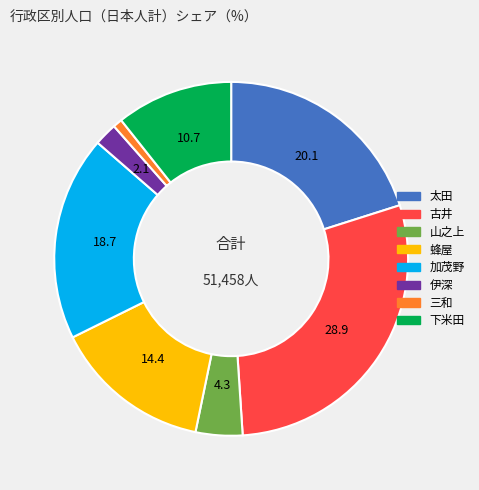

Does 蜂屋 account for over 50% of the chart?

No